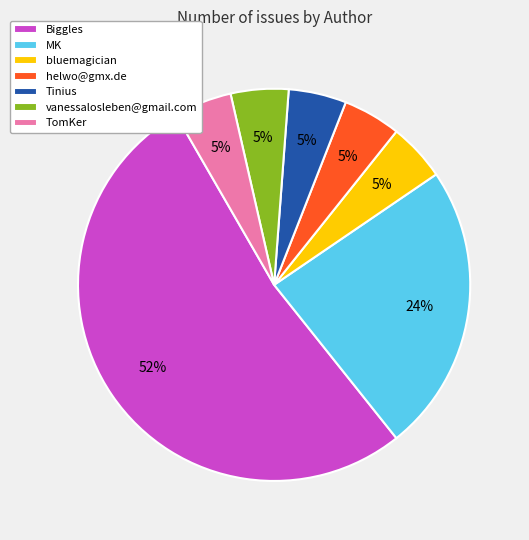

Count the number of slices in the pie.

7